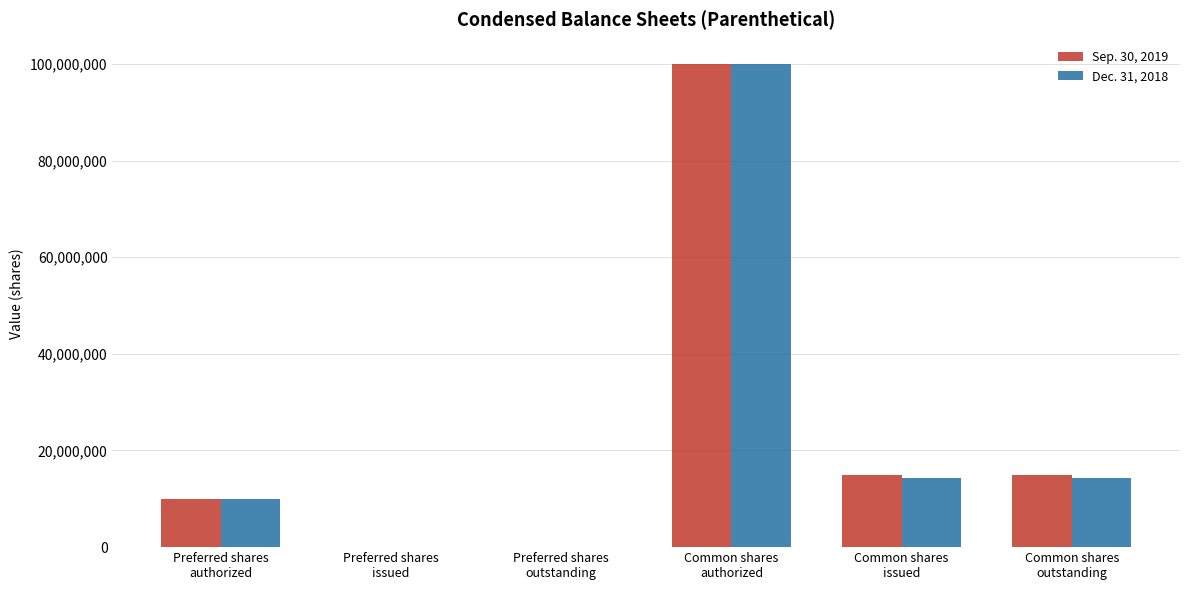

True or false: Sep. 30, 2019 has a value of 139910457 at Common shares
authorized.

False